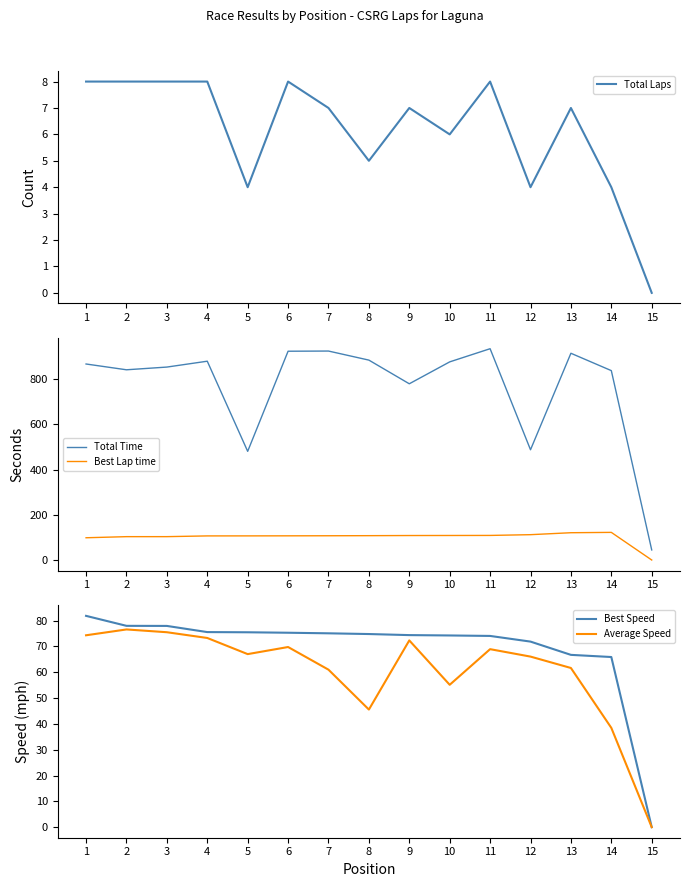

What is the highest value of the Best Lap time series?

122.3